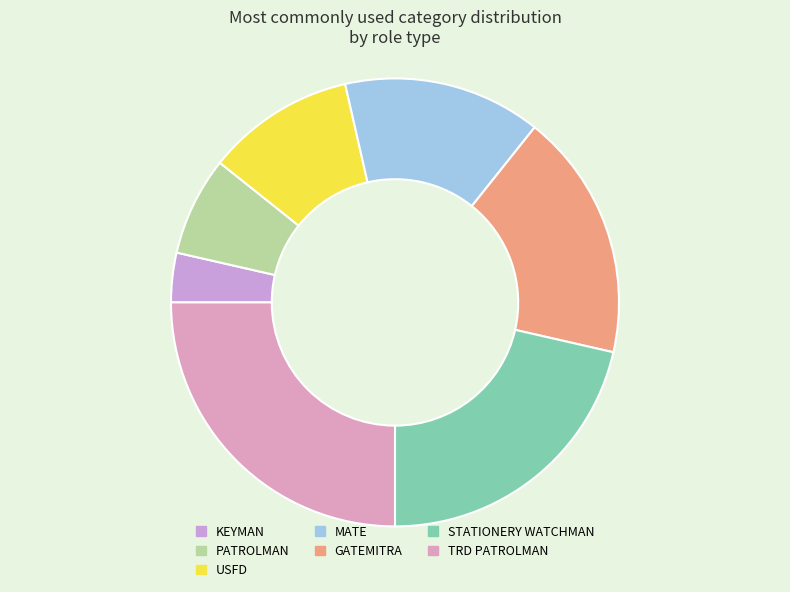

What is the smallest slice in the pie chart?

KEYMAN